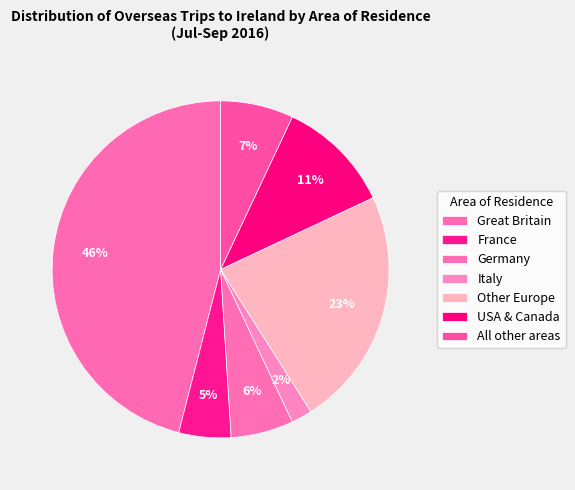

How many slices are in this pie chart?

7